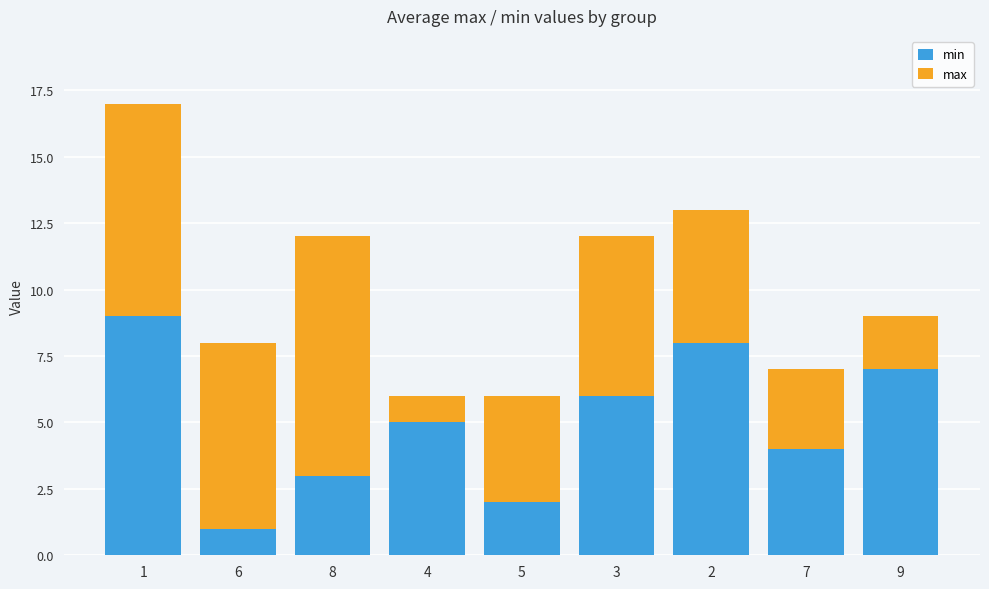

How many bars are there in total?

9